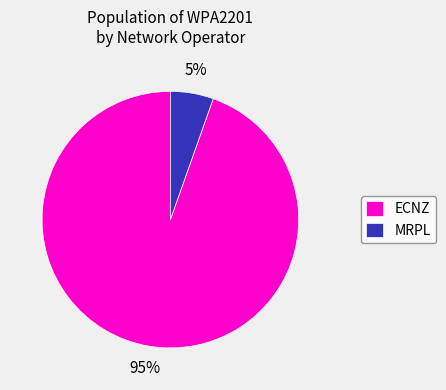

Which has a higher value, ECNZ or MRPL?

ECNZ